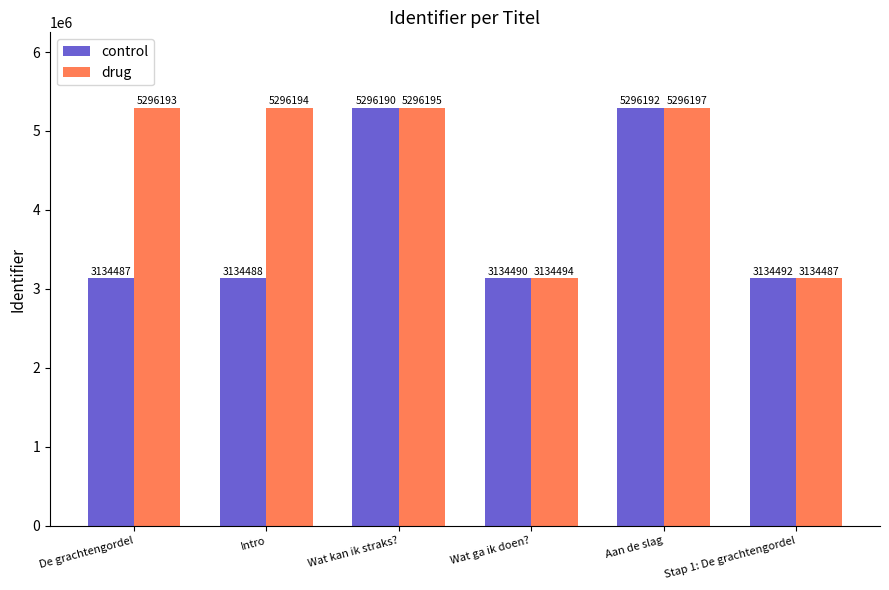

What is the difference between the drug values at Aan de slag and Wat ga ik doen??

2161703